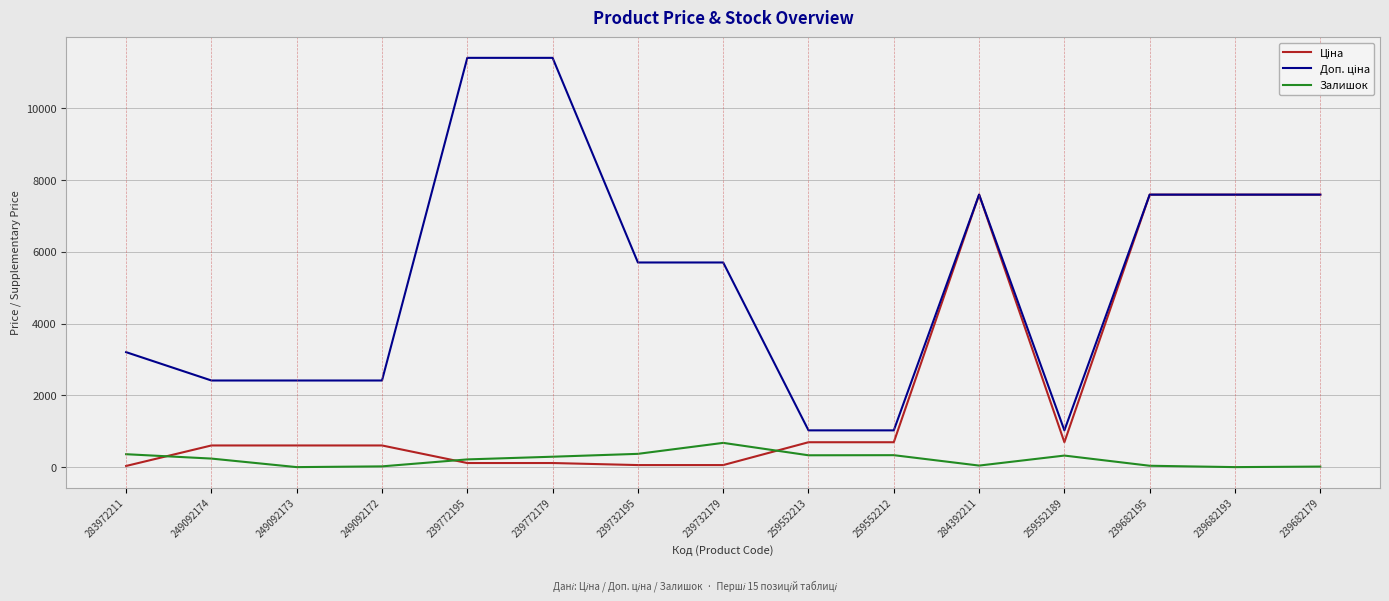

What is the greatest value displayed?

11410.0